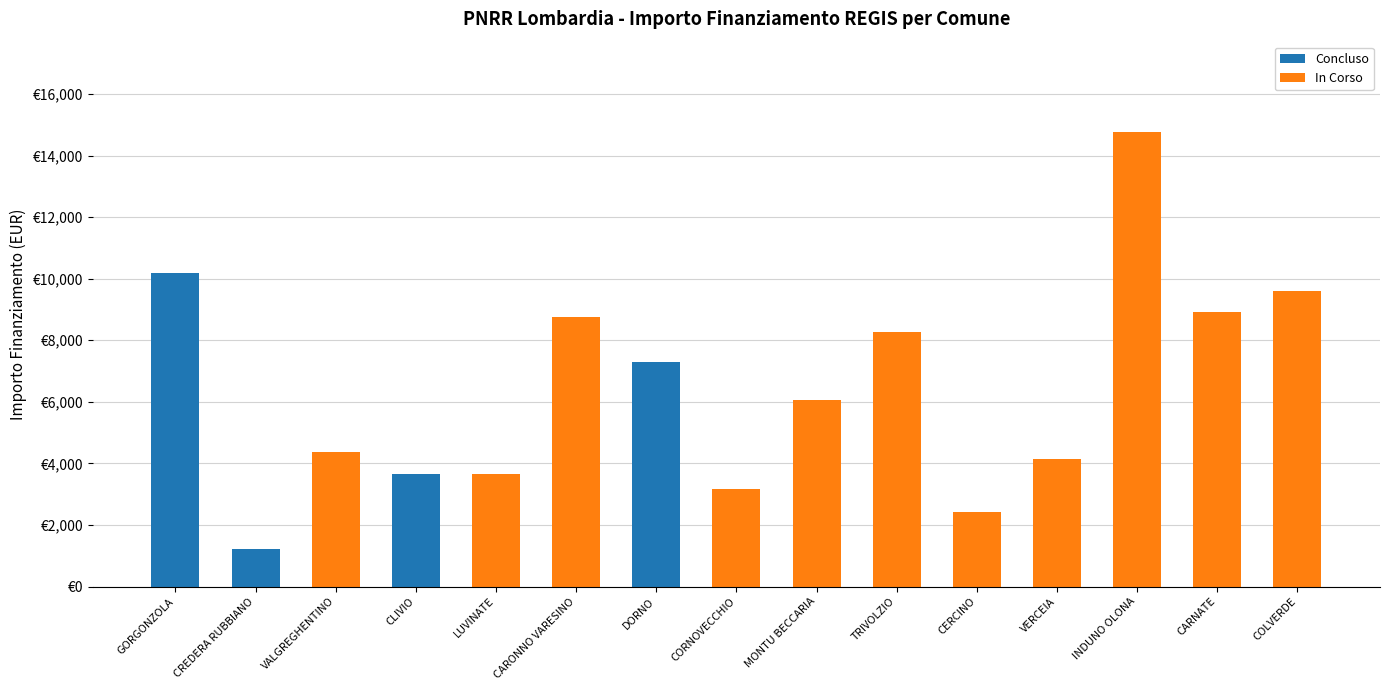

List the labels in order of In Corso value, largest first.

INDUNO OLONA, COLVERDE, CARNATE, CARONNO VARESINO, TRIVOLZIO, MONTU BECCARIA, VALGREGHENTINO, VERCEIA, LUVINATE, CORNOVECCHIO, CERCINO, GORGONZOLA, CREDERA RUBBIANO, CLIVIO, DORNO